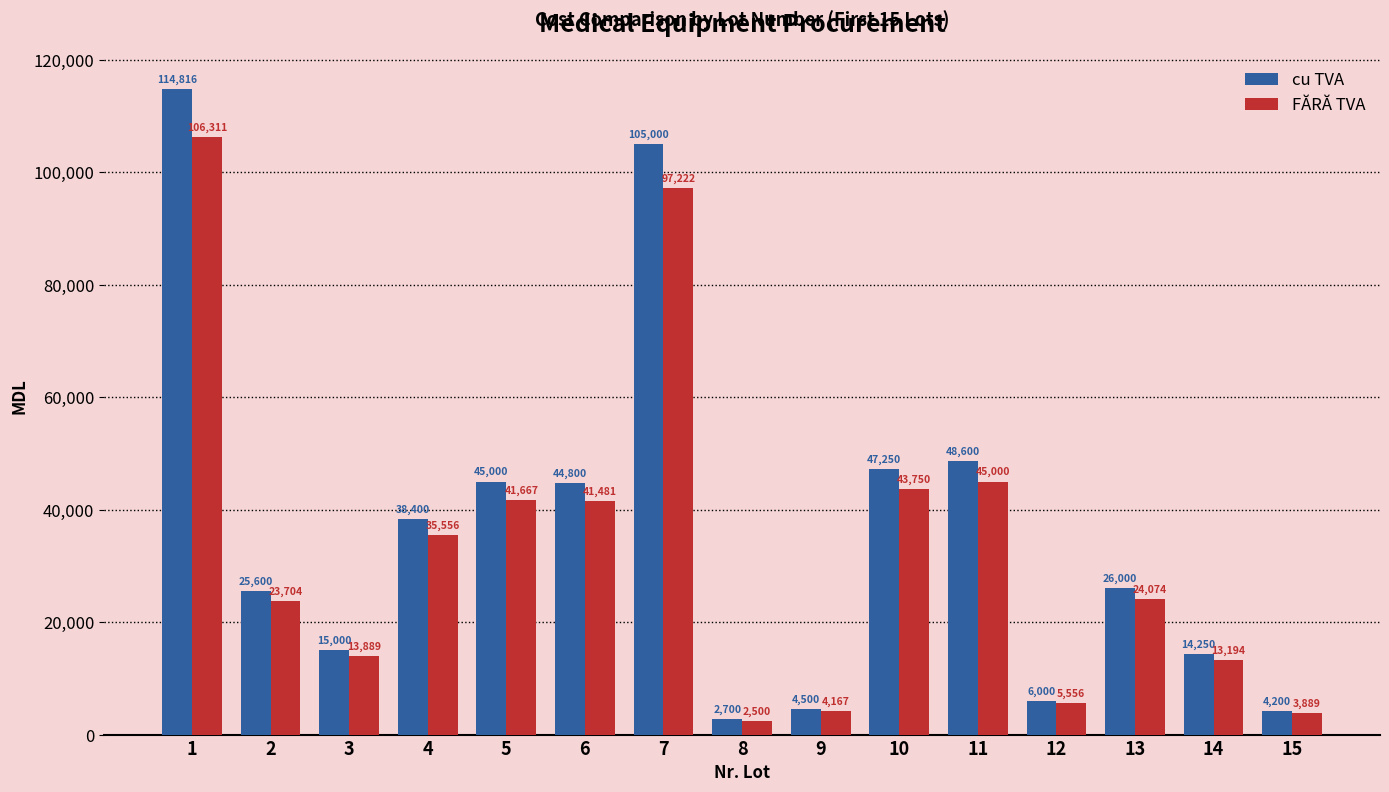

Which category has the highest value in the cu TVA series?

1